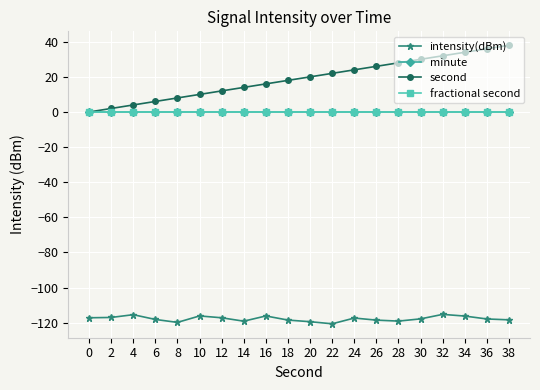

Does the chart have visible grid lines?

Yes